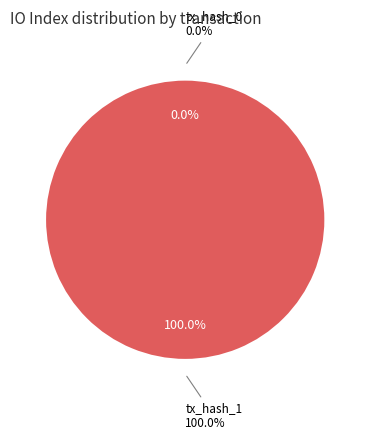

To the nearest percent, what is the difference between the tx_hash_0 and tx_hash_1 slice percentages?

100%